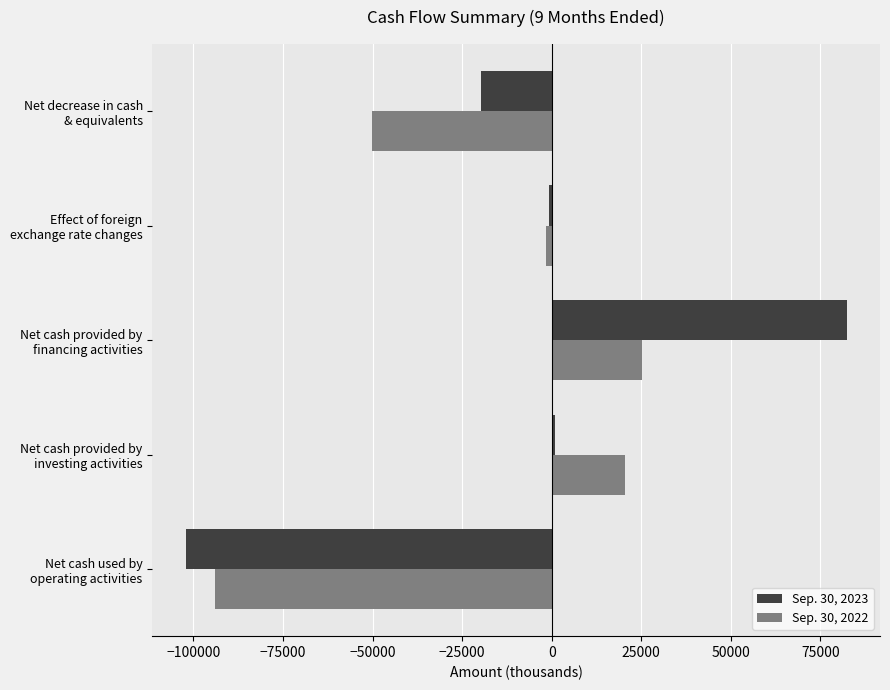

Which series has the largest total across all categories?

Sep. 30, 2023